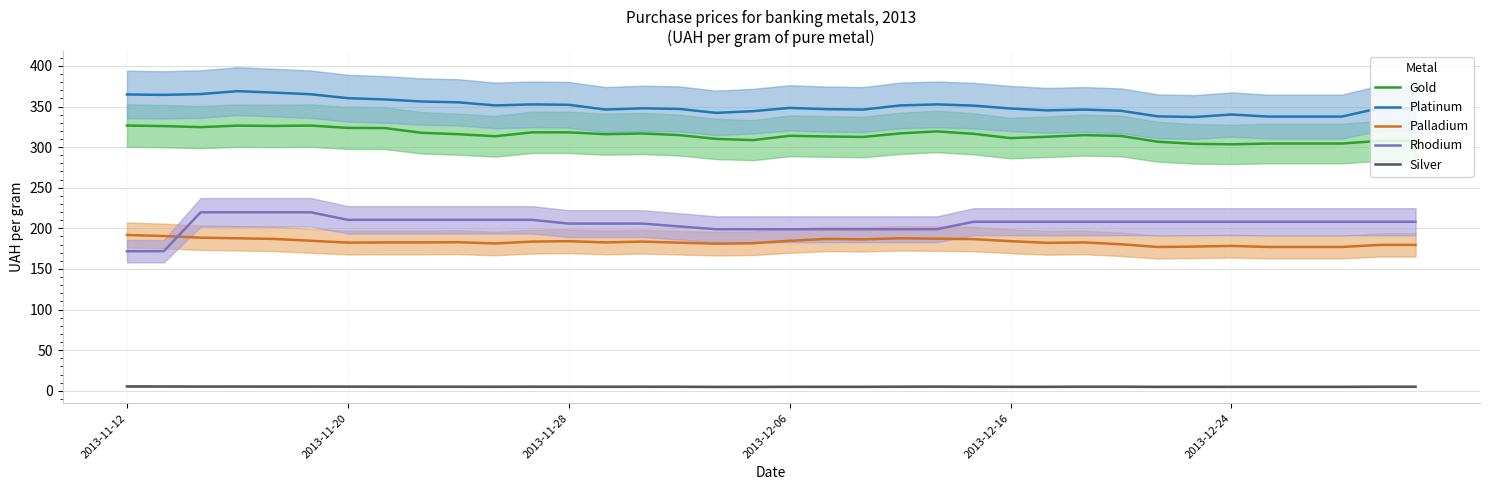

Where does the Gold series first go above 314?

2013-11-12